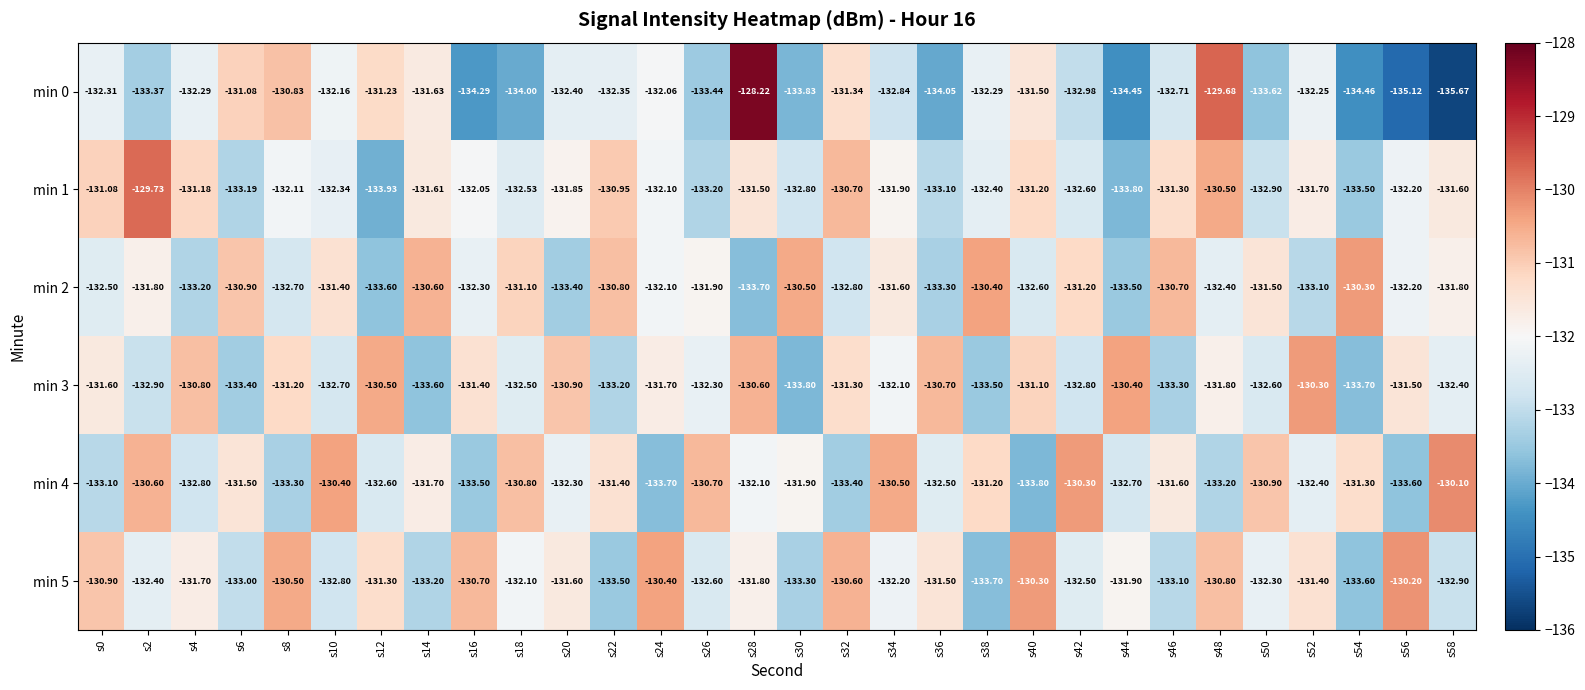

Is the value of min 5 at s56 greater than the value of min 4 at s40?

Yes